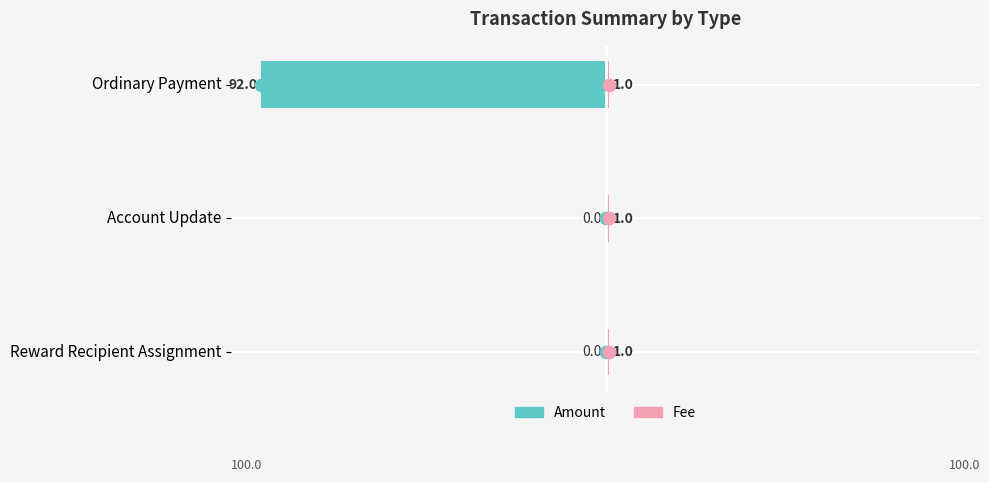

Rank the series by their maximum value, from highest to lowest.

Fee, Amount